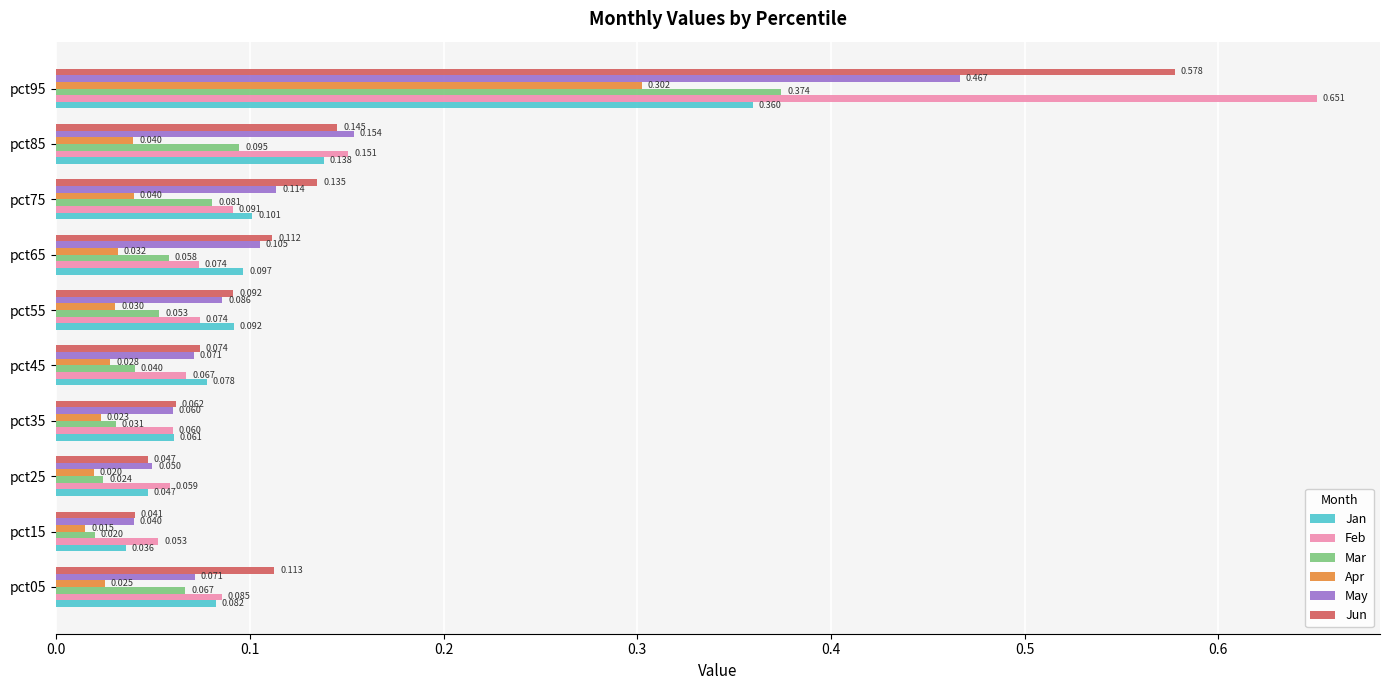

At which label does Mar reach its peak?

pct95